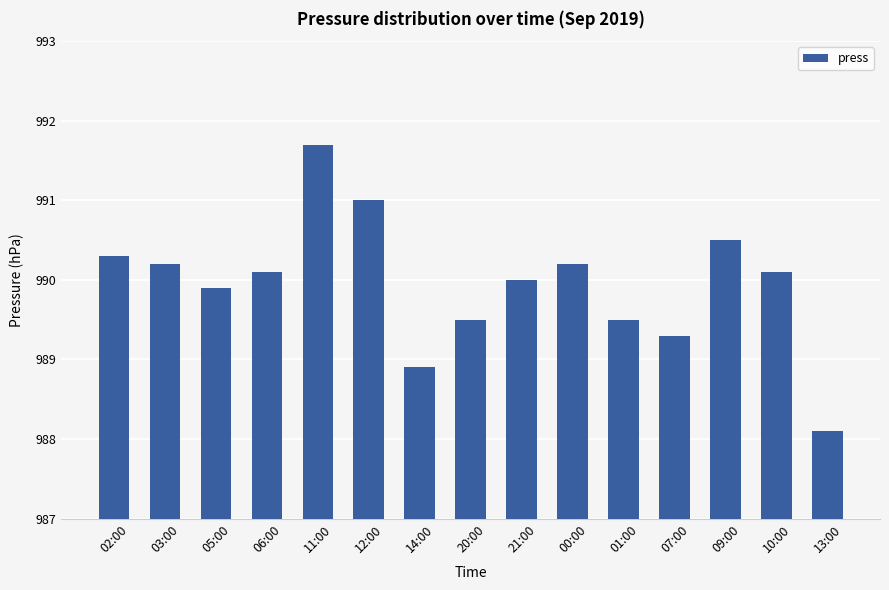

Approximately how many times larger is the value at 12:00 compared to 13:00?

1.0